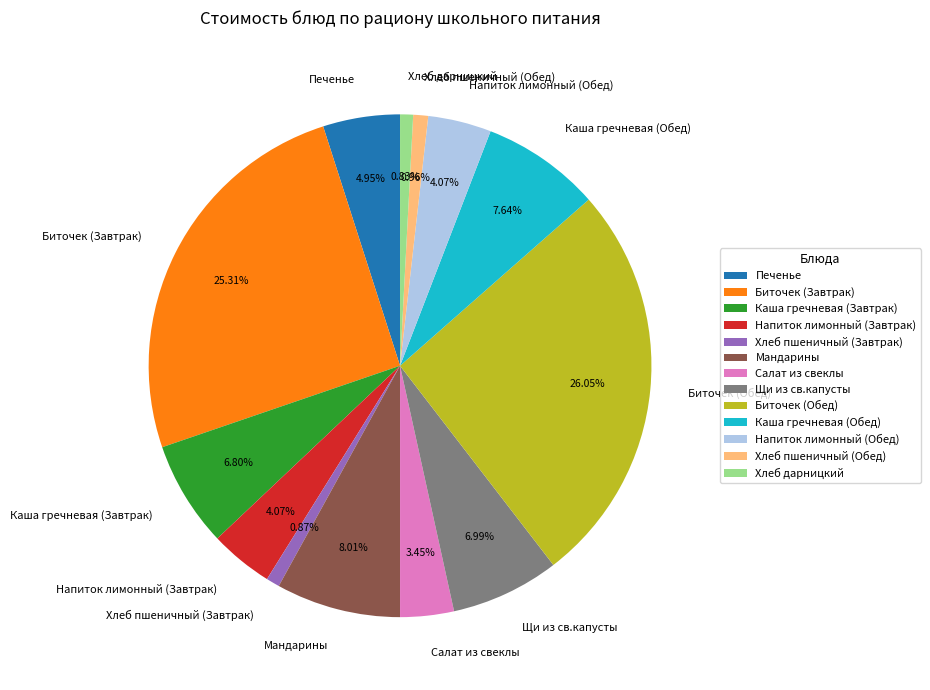

To the nearest percent, what is the difference between the largest and smallest slice percentages?

25%